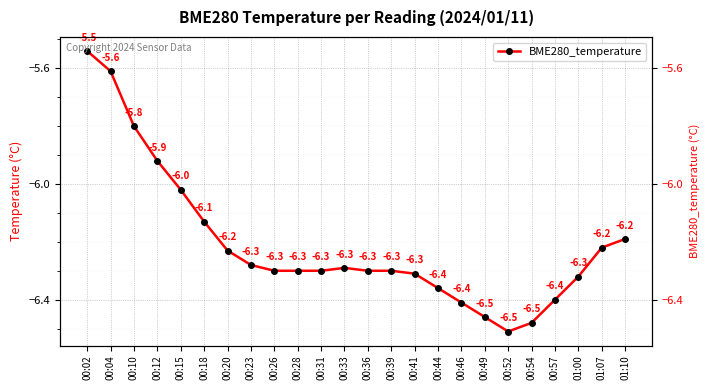

Where is the first local maximum?

00:33